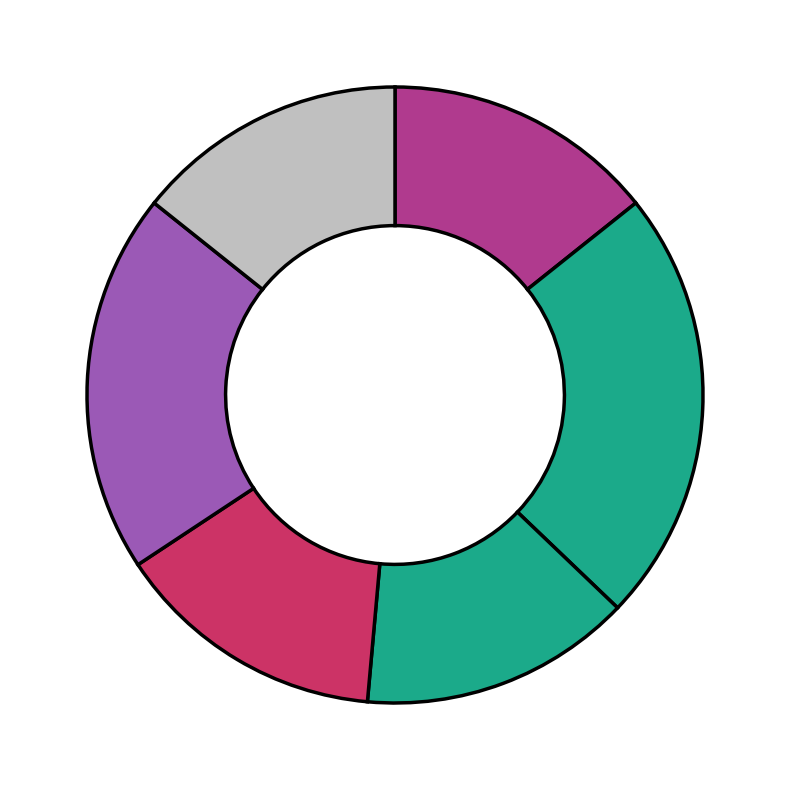

Rank the categories by value from highest to lowest.

דלקת גרון, מחשבון BMI, מעבר בין קופות החולים, קופת חולים, קופת חולים אונליין, קופות חולים